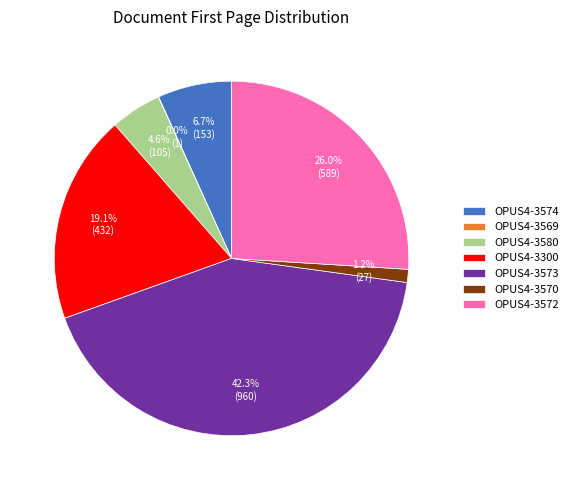

Does any single category account for the majority?

No